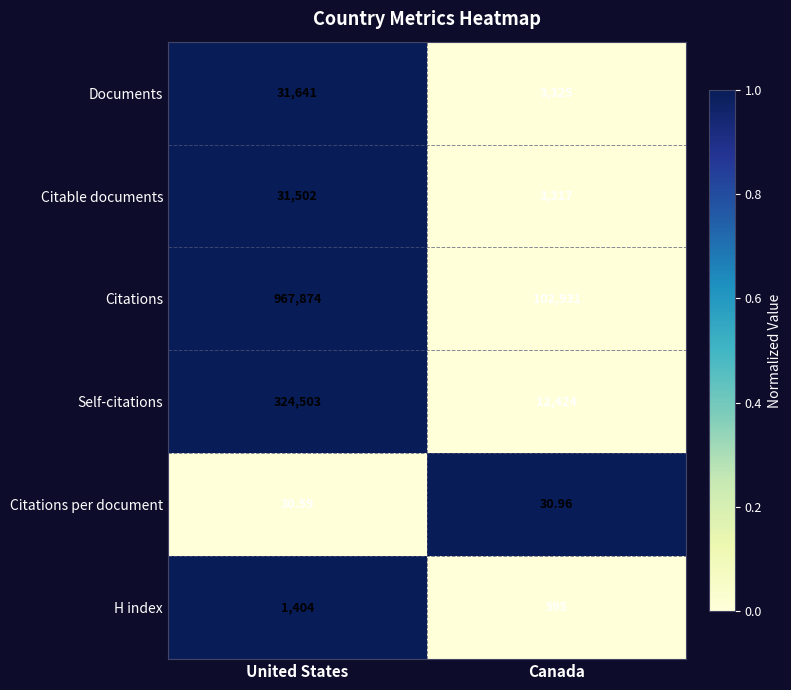

Which series has the widest spread of values?

Citations